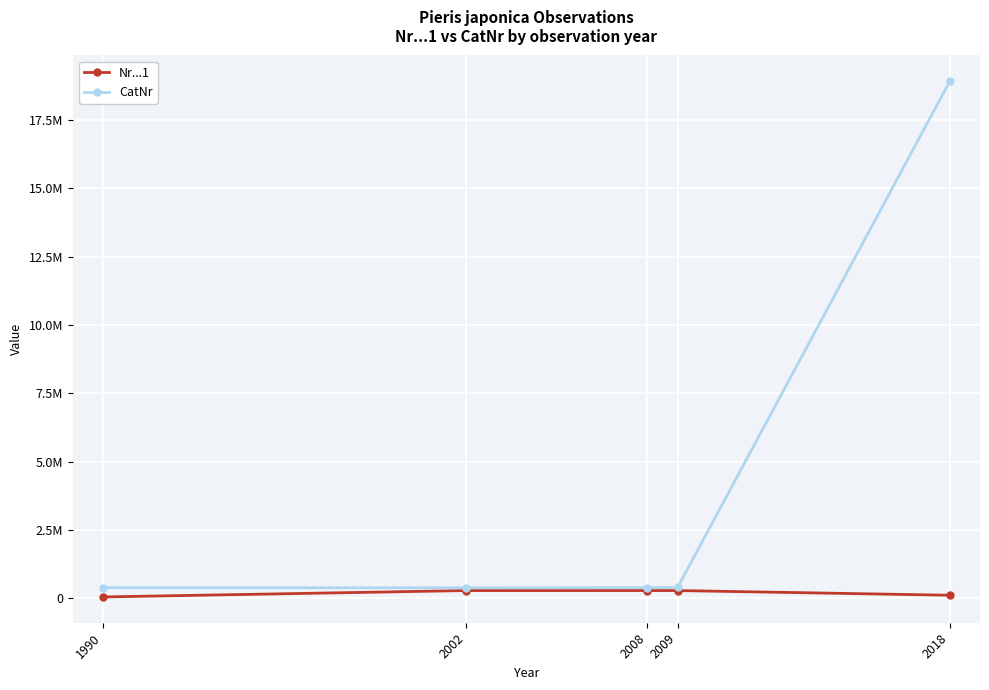

Which has a higher value, 2008 or 2018?

2008